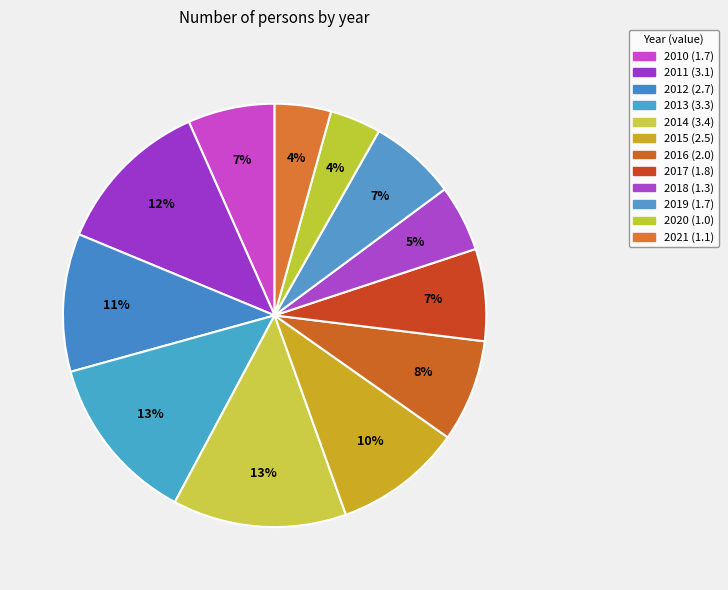

Does any single category account for the majority?

No